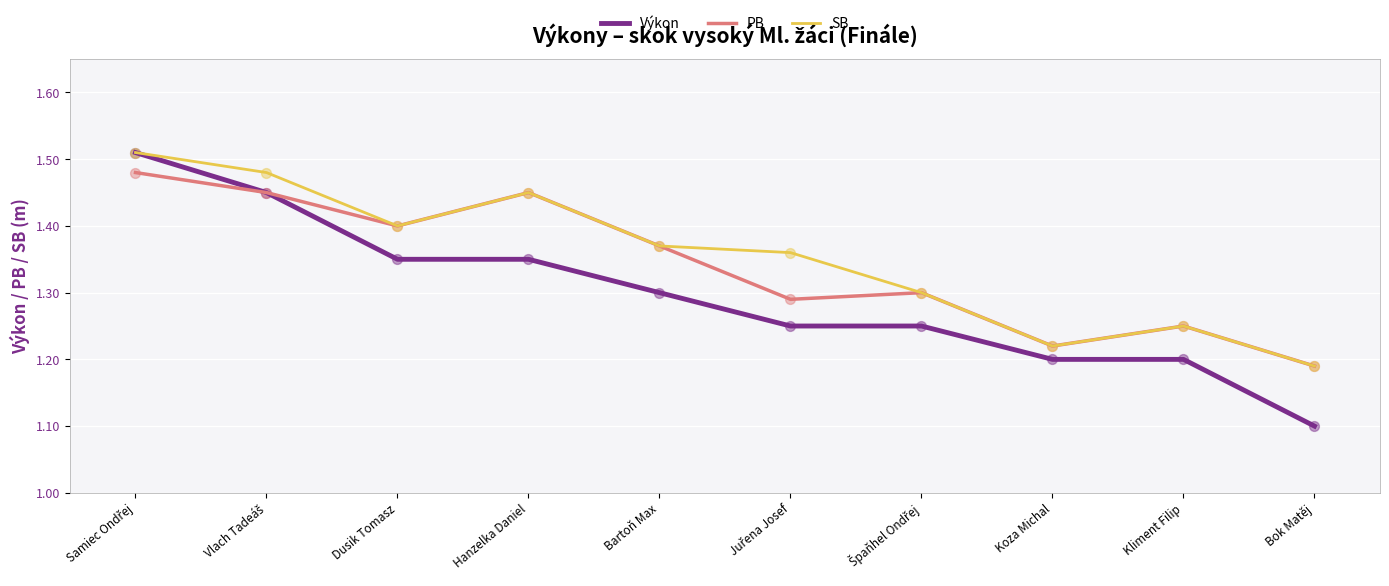

Which series has the largest range (max minus min)?

Výkon